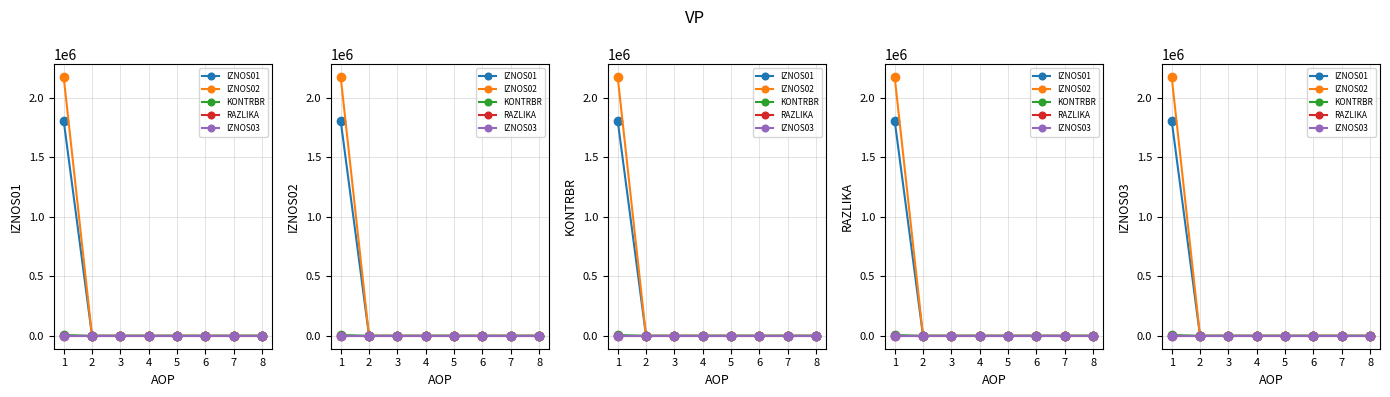

At which category is the sum across all series the highest?

1